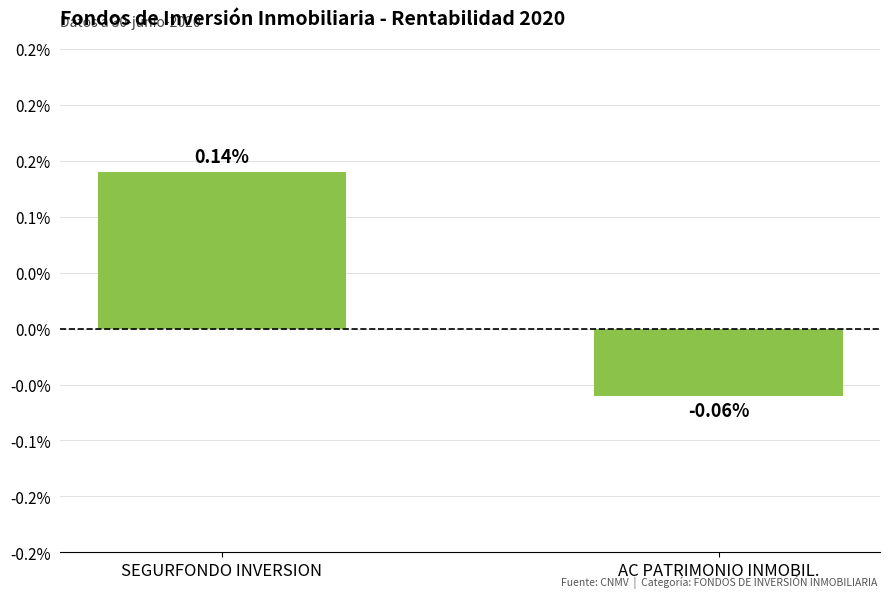

Which label corresponds to the smallest value in the chart?

AC PATRIMONIO INMOBIL.